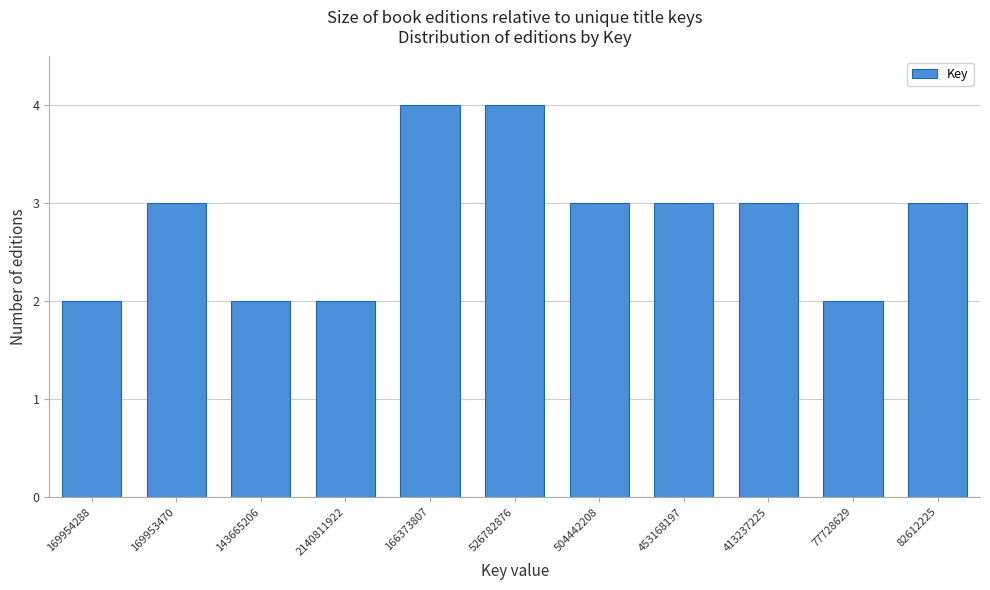

Reading left to right, transcribe all the data shown in this chart.

169954288=2	169953470=3	143665206=2	2140811922=2	166373807=4	526782876=4	504442208=3	453168197=3	413237225=3	77728629=2	82612225=3